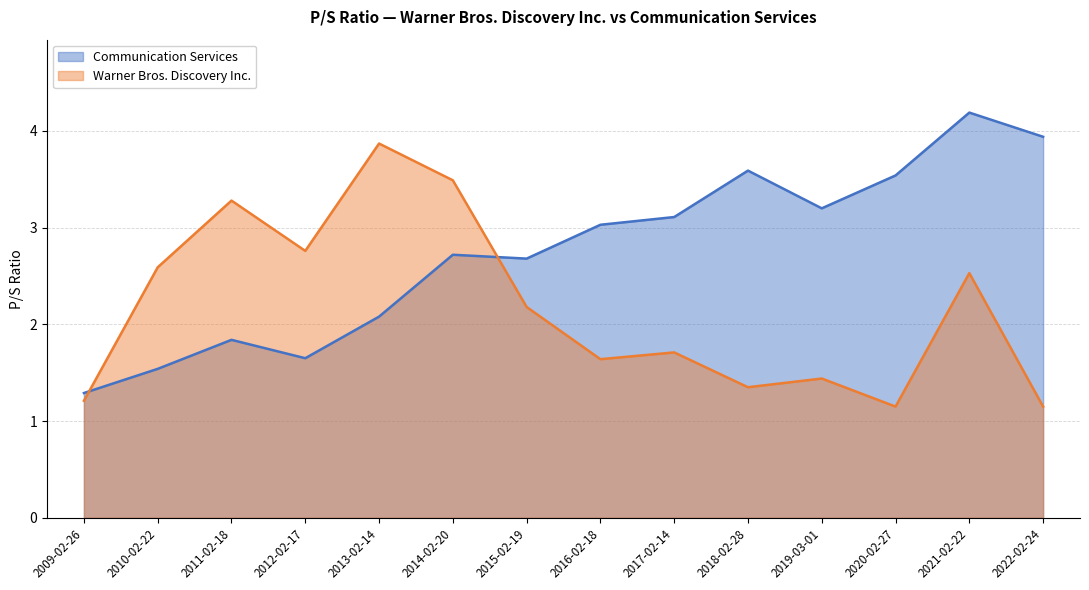

Between 2016-02-18 and 2009-02-26, which series saw the biggest shift?

Communication Services